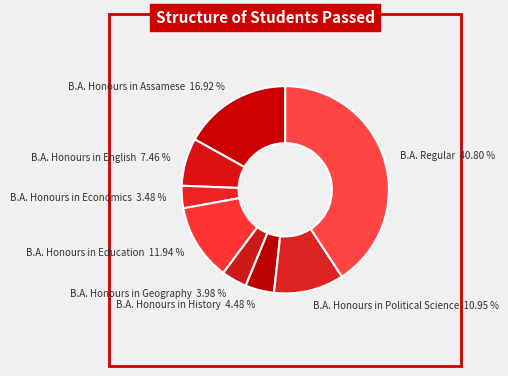

Combined, do B.A. Honours in History and B.A. Honours in Assamese account for over 50%?

No